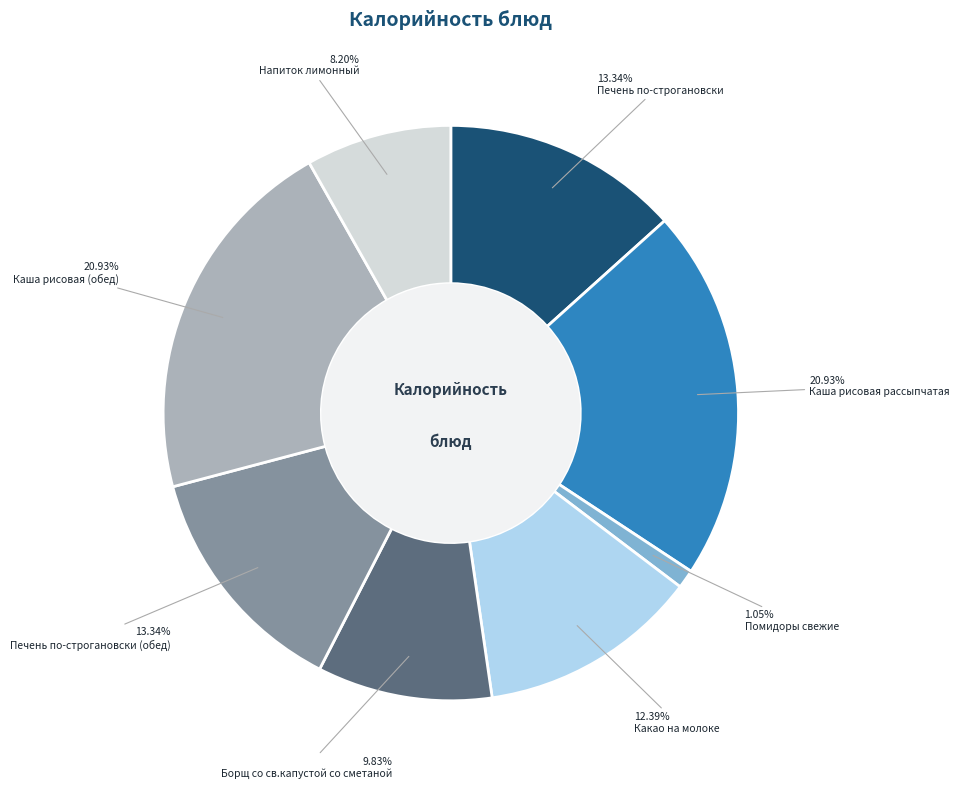

To the nearest percent, what is the difference between the largest and smallest slice percentages?

20%